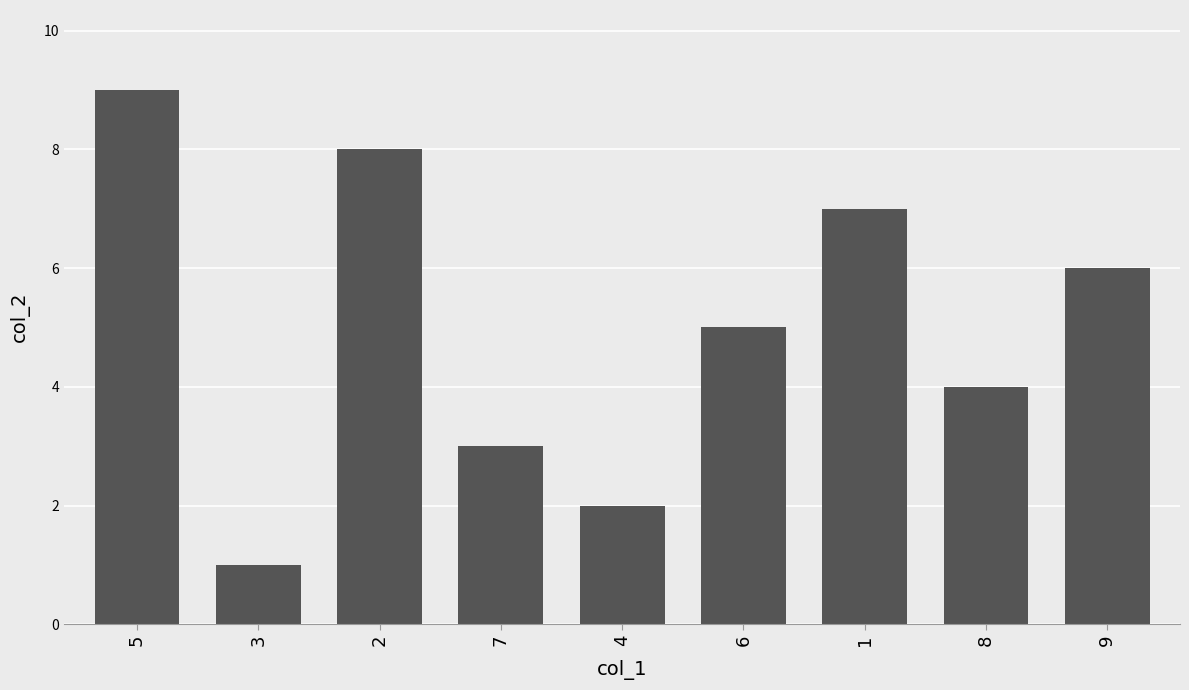

What is the smallest value displayed?

1